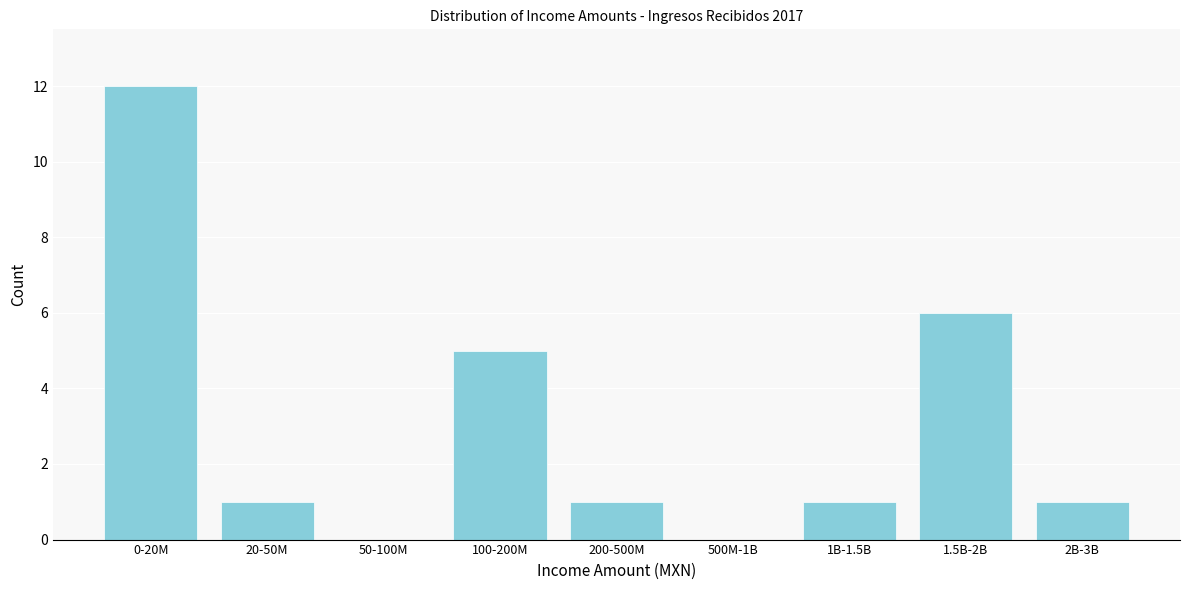

Reading left to right, transcribe all the data shown in this chart.

0-20M=12	20-50M=1	50-100M=0	100-200M=5	200-500M=1	500M-1B=0	1B-1.5B=1	1.5B-2B=6	2B-3B=1